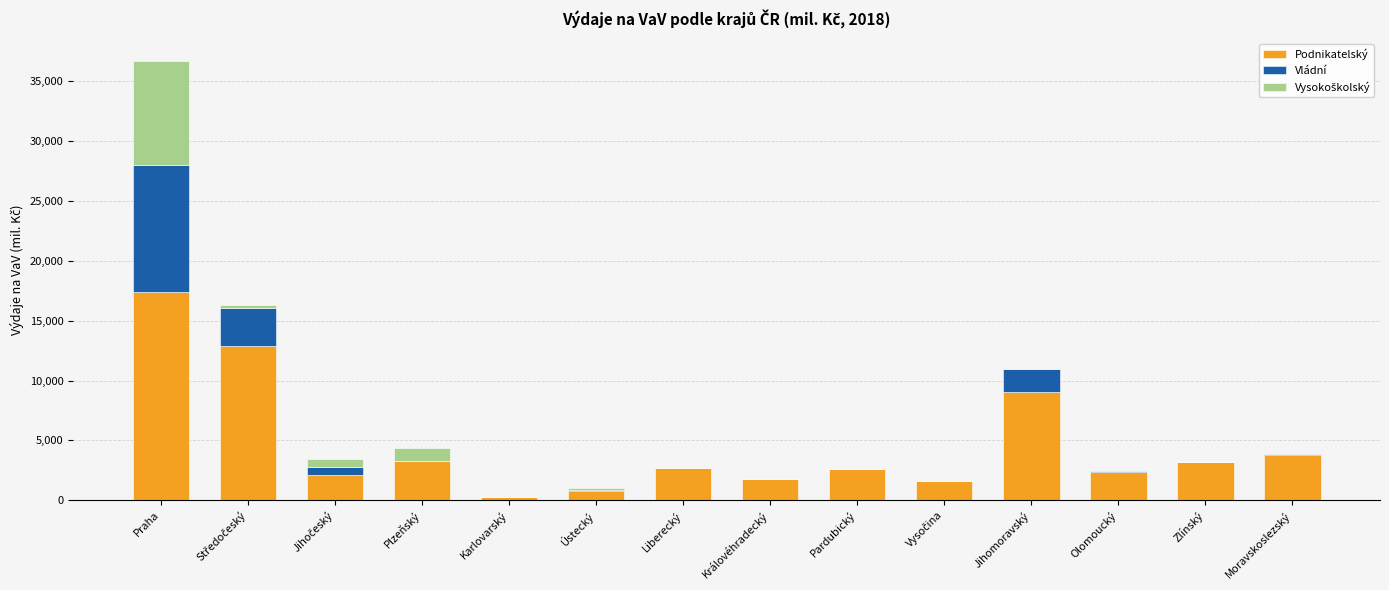

Is it true that Podnikatelský equals 3254.5 at Plzeňský?

True